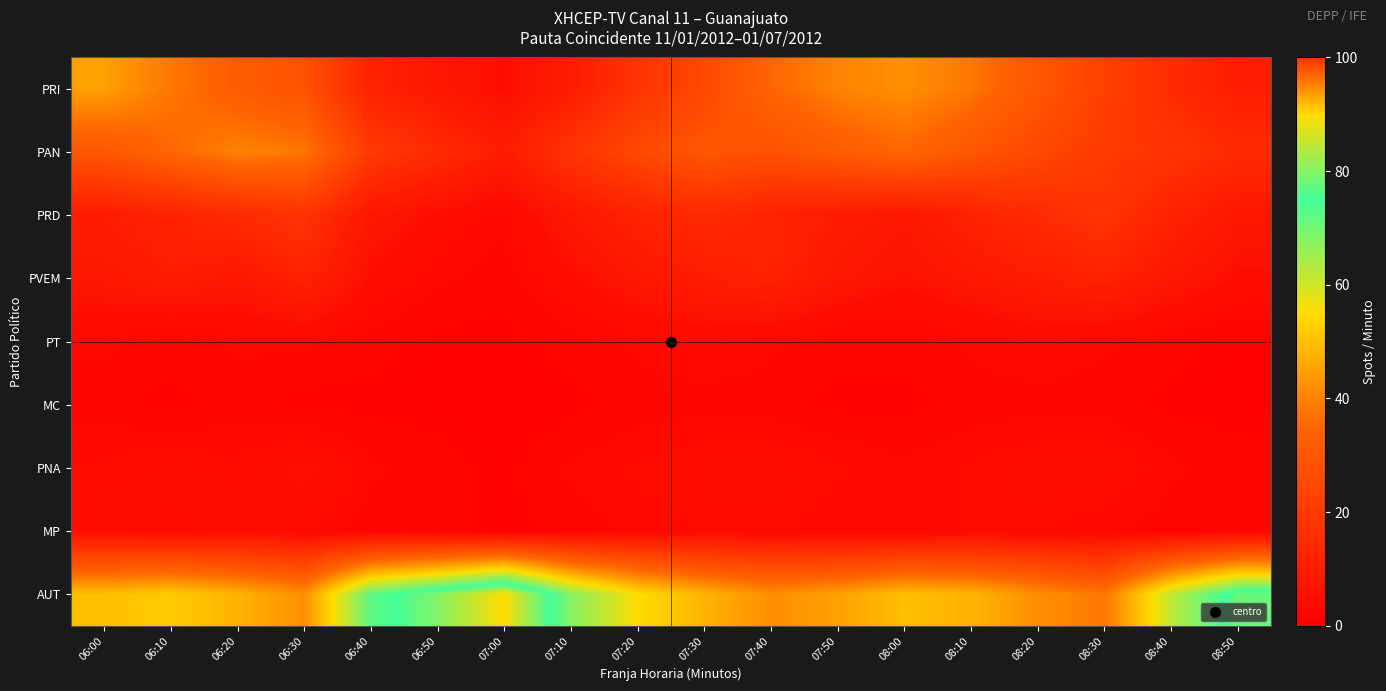

Reading left to right, list all the values displayed in this chart.

PRI: 06:00=45	06:10=38	06:20=32	06:30=28	06:40=12	06:50=8	07:00=5	07:10=10	07:20=18	07:30=25	07:40=35	07:50=40	08:00=42	08:10=38	08:20=30	08:30=22	08:40=15	08:50=10
PAN: 06:00=30	06:10=35	06:20=40	06:30=38	06:40=20	06:50=15	07:00=10	07:10=18	07:20=25	07:30=30	07:40=28	07:50=32	08:00=35	08:10=30	08:20=25	08:30=20	08:40=18	08:50=15
PRD: 06:00=10	06:10=12	06:20=15	06:30=18	06:40=8	06:50=5	07:00=3	07:10=8	07:20=12	07:30=15	07:40=12	07:50=10	08:00=8	08:10=12	08:20=15	08:30=18	08:40=12	08:50=8
PVEM: 06:00=8	06:10=10	06:20=8	06:30=12	06:40=5	06:50=3	07:00=2	07:10=5	07:20=8	07:30=10	07:40=12	07:50=8	08:00=6	08:10=8	08:20=10	08:30=12	08:40=8	08:50=5
PT: 06:00=3	06:10=2	06:20=3	06:30=3	06:40=2	06:50=1	07:00=1	07:10=2	07:20=3	07:30=4	07:40=3	07:50=2	08:00=2	08:10=3	08:20=4	08:30=3	08:40=2	08:50=1
MC: 06:00=2	06:10=1	06:20=2	06:30=1	06:40=1	06:50=1	07:00=0	07:10=1	07:20=2	07:30=2	07:40=2	07:50=1	08:00=1	08:10=2	08:20=2	08:30=2	08:40=1	08:50=1
PNA: 06:00=4	06:10=5	06:20=4	06:30=6	06:40=3	06:50=2	07:00=1	07:10=3	07:20=4	07:30=5	07:40=5	07:50=4	08:00=3	08:10=4	08:20=5	08:30=5	08:40=3	08:50=2
MP: 06:00=5	06:10=4	06:20=5	06:30=4	06:40=2	06:50=2	07:00=1	07:10=2	07:20=3	07:30=4	07:40=4	07:50=3	08:00=3	08:10=4	08:20=4	08:30=3	08:40=2	08:50=2
AUT: 06:00=50	06:10=52	06:20=48	06:30=42	06:40=72	06:50=80	07:00=90	07:10=68	07:20=55	07:30=48	07:40=42	07:50=45	08:00=50	08:10=48	08:20=42	08:30=38	08:40=62	08:50=78